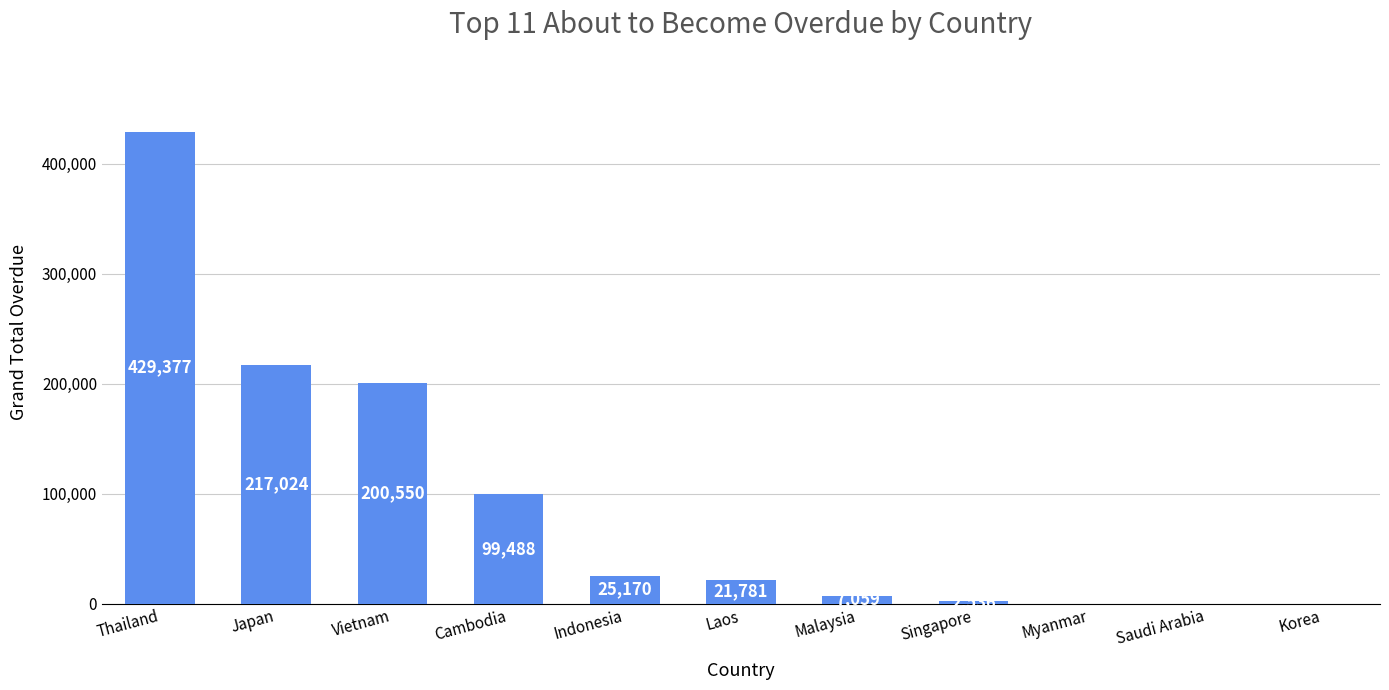

How many positive values are there?

8